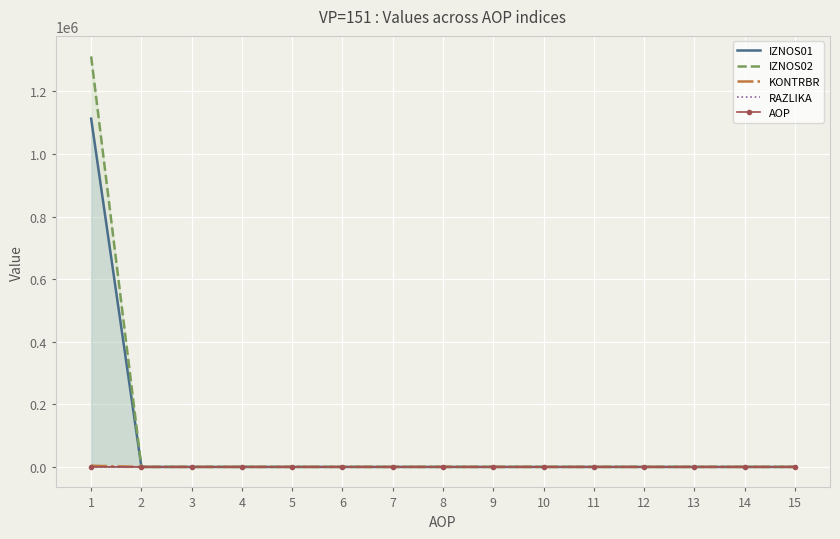

At which category is the sum across all series the highest?

1